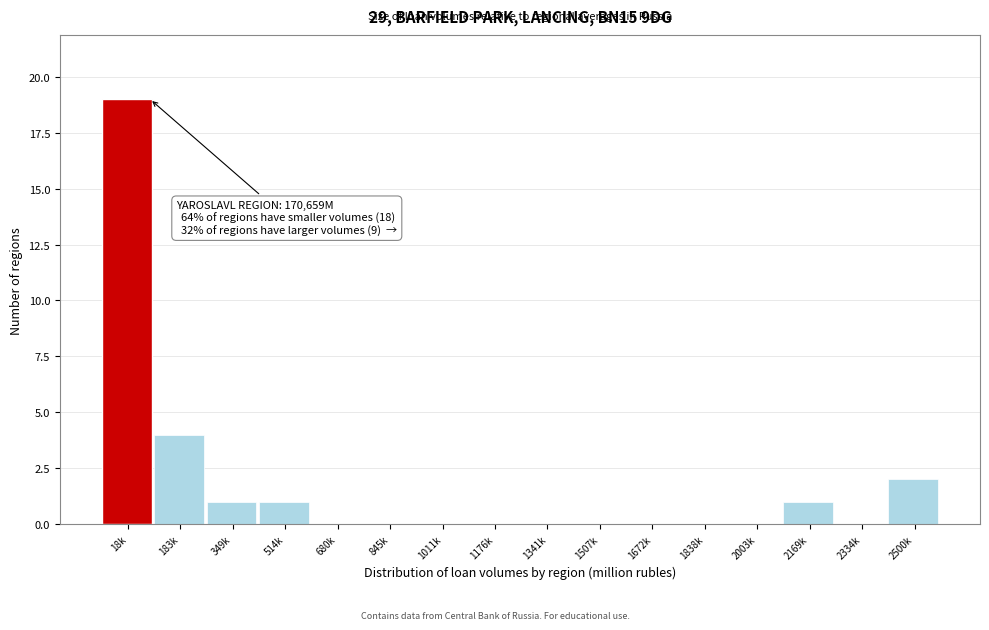

Reading left to right, list all the values displayed in this chart.

18k=19	183k=4	349k=1	514k=1	680k=0	845k=0	1011k=0	1176k=0	1341k=0	1507k=0	1672k=0	1838k=0	2003k=0	2169k=1	2334k=0	2500k=2